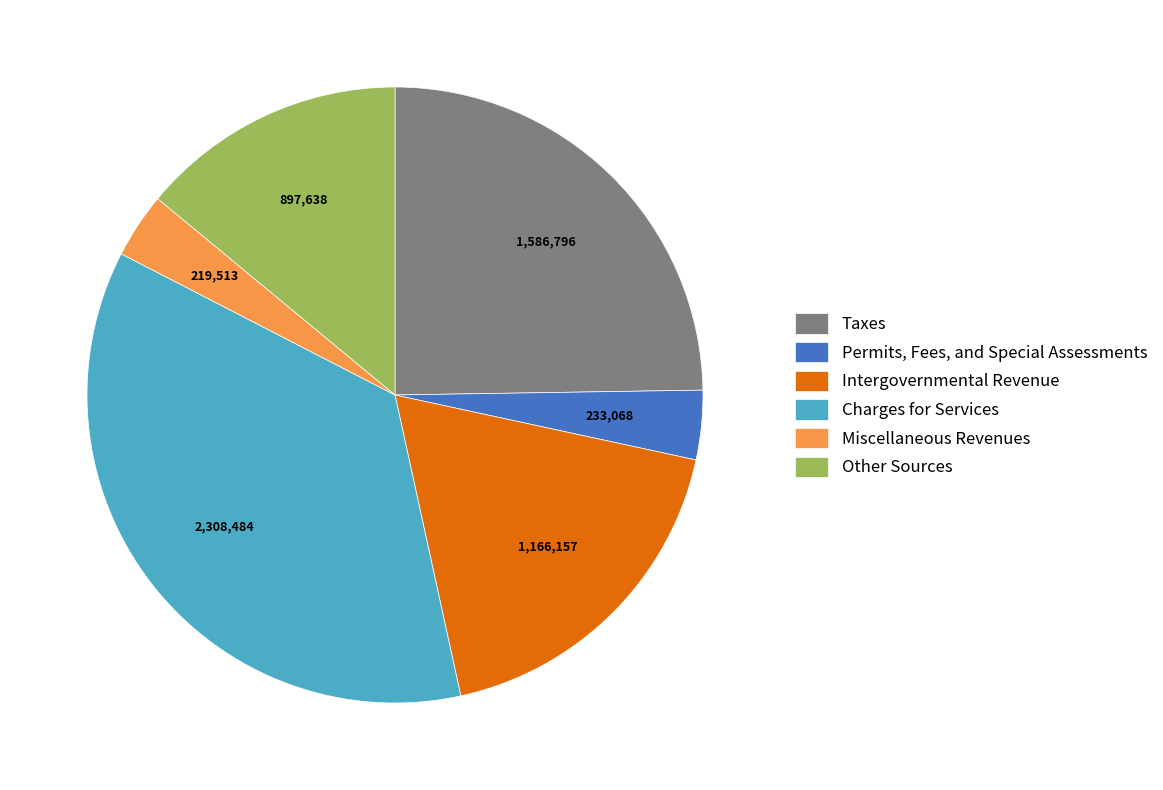

Is it true that Taxes is 25% of the pie?

True